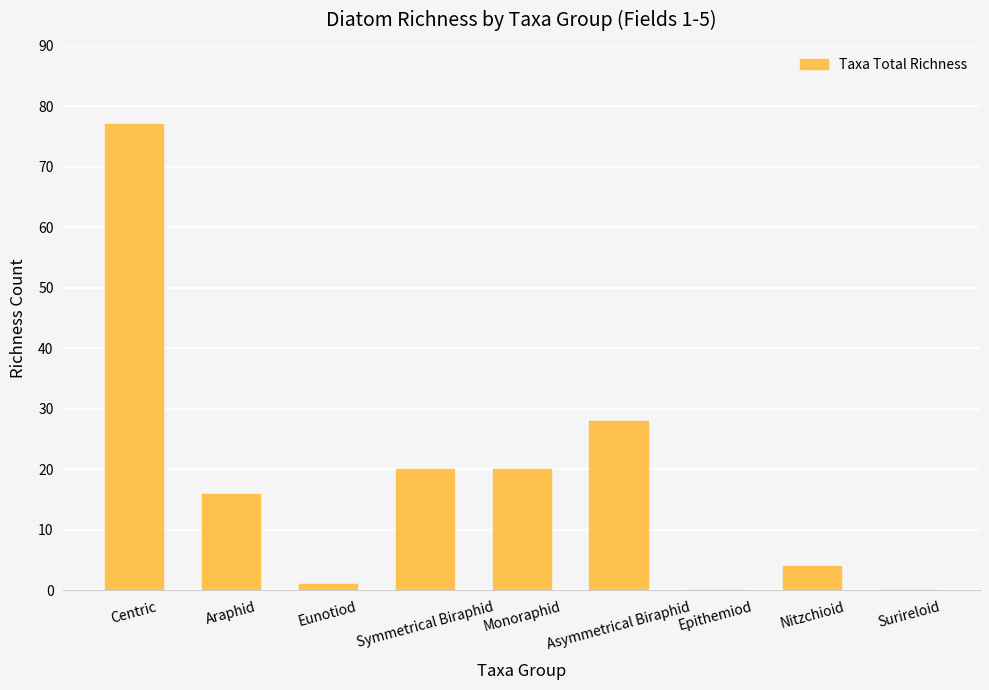

Does the chart contain stacked bars?

No